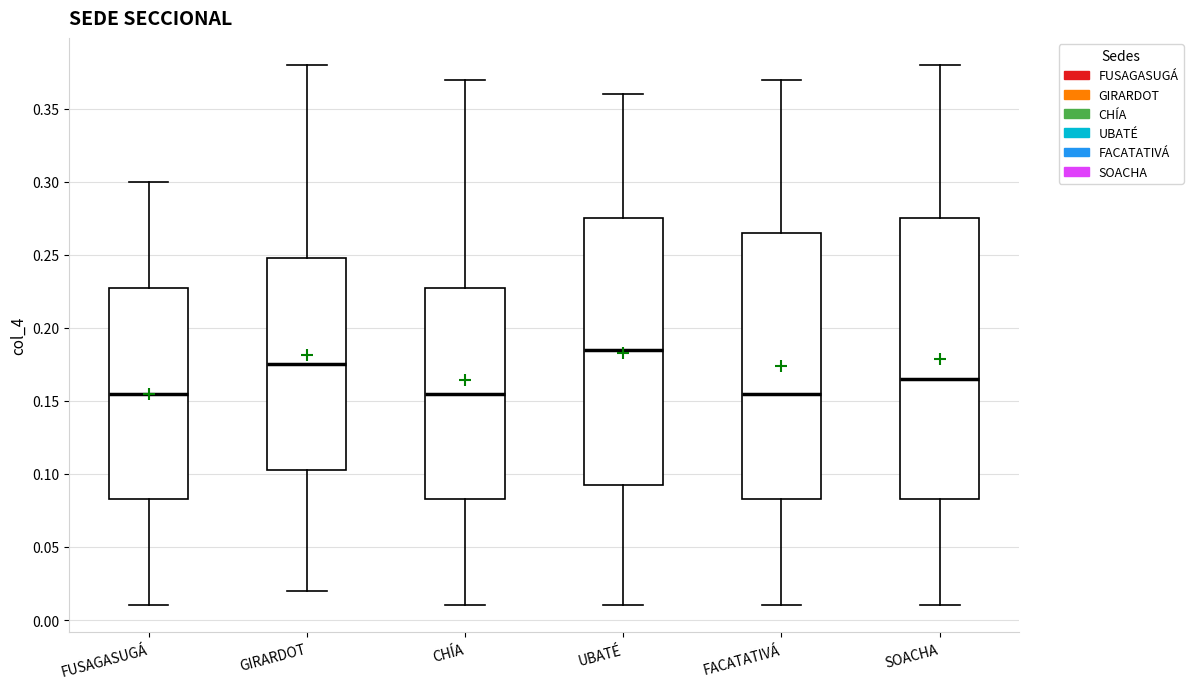

Which box is the tallest, from its lower edge to its upper edge?

SOACHA